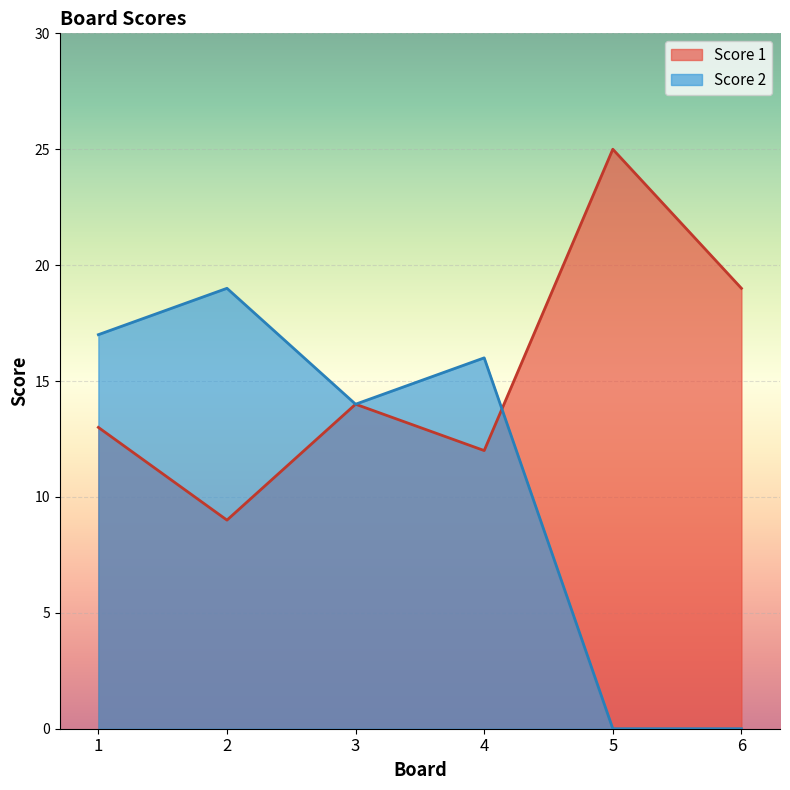

How many distinct data groups are displayed?

2